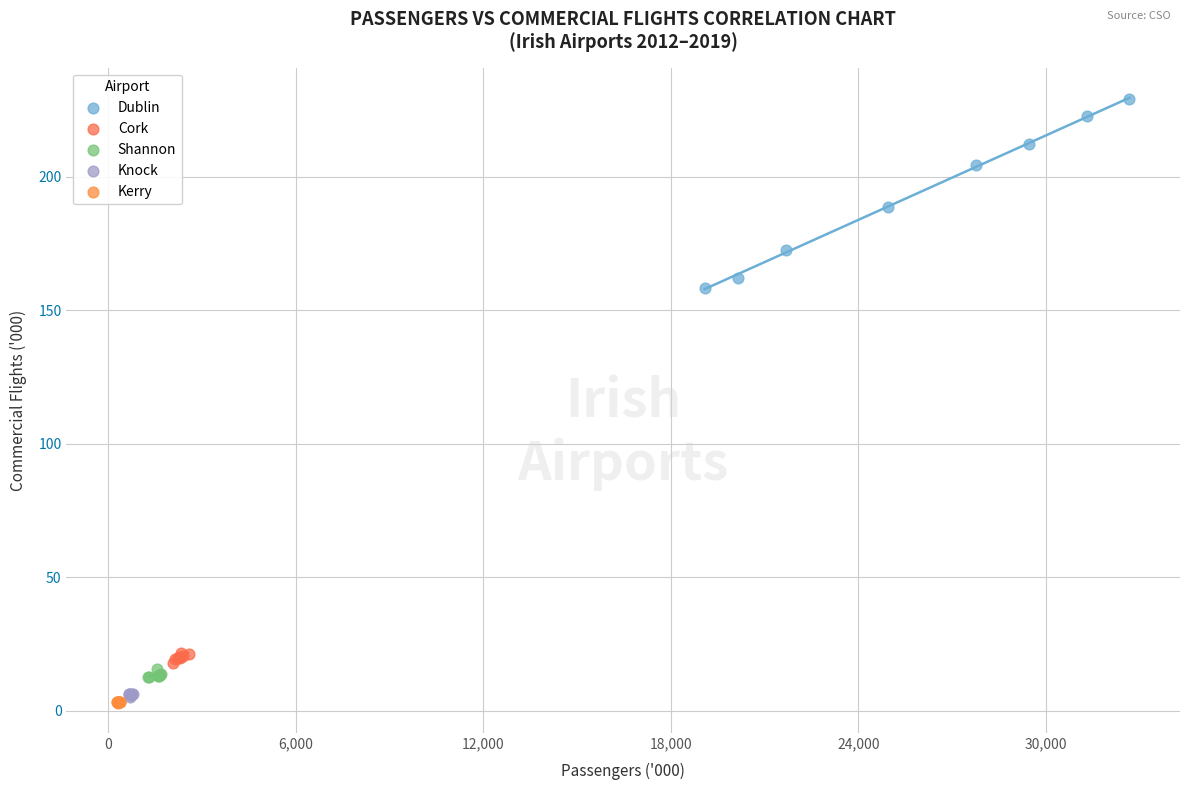

Which series has the widest spread of Y values?

Dublin